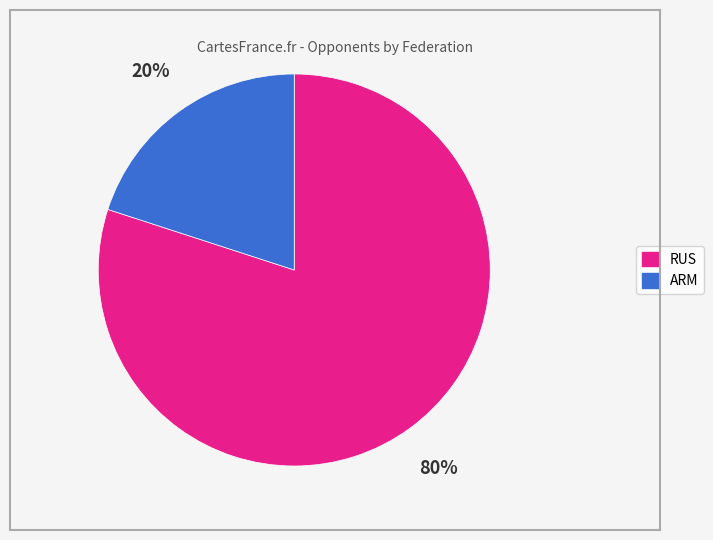

Is there a majority slice in this chart?

Yes